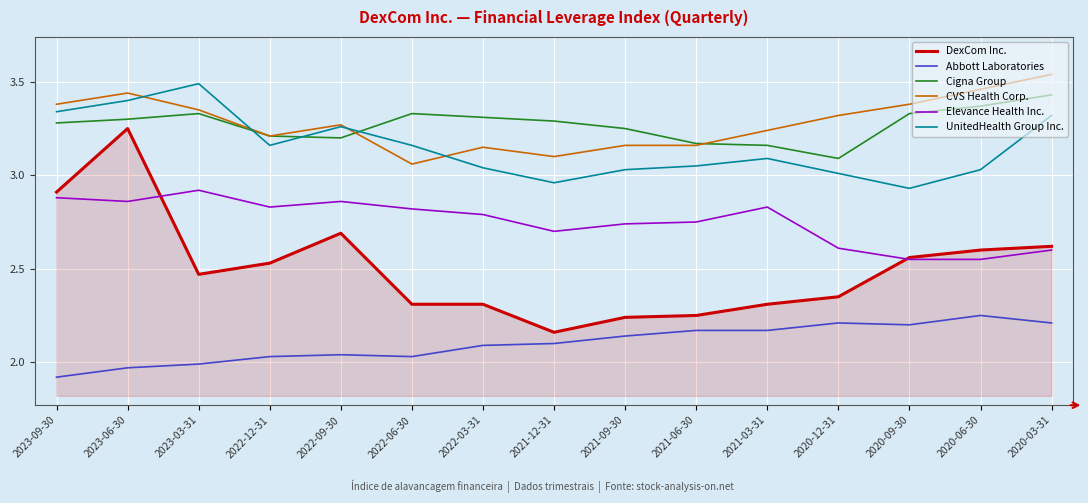

The CVS Health Corp. series shows 4.7 at 2021-03-31. True or false?

False